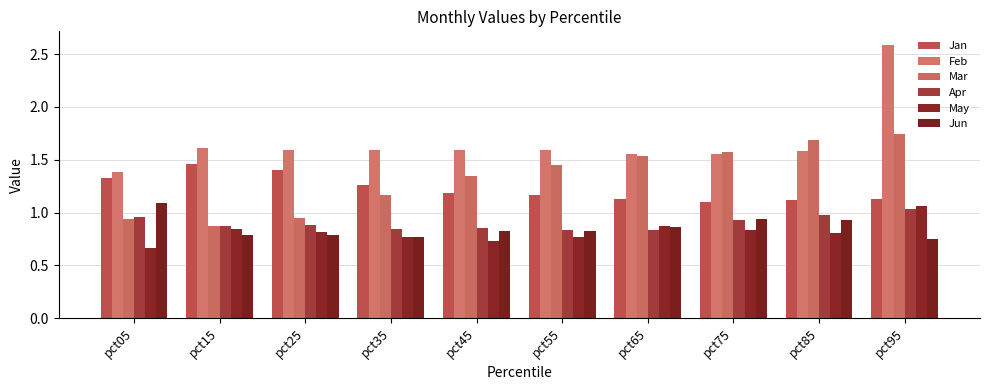

Where is Jun nearest to the value 0?

pct95